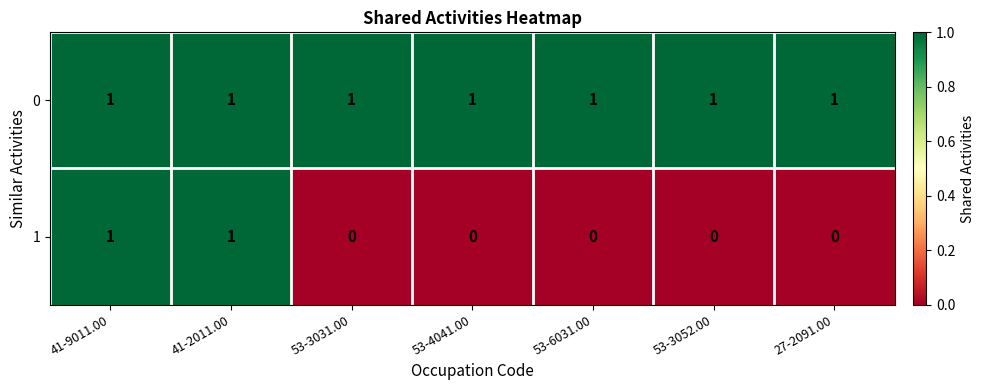

True or false: 0 has a value of 1 at 53-6031.00.

True